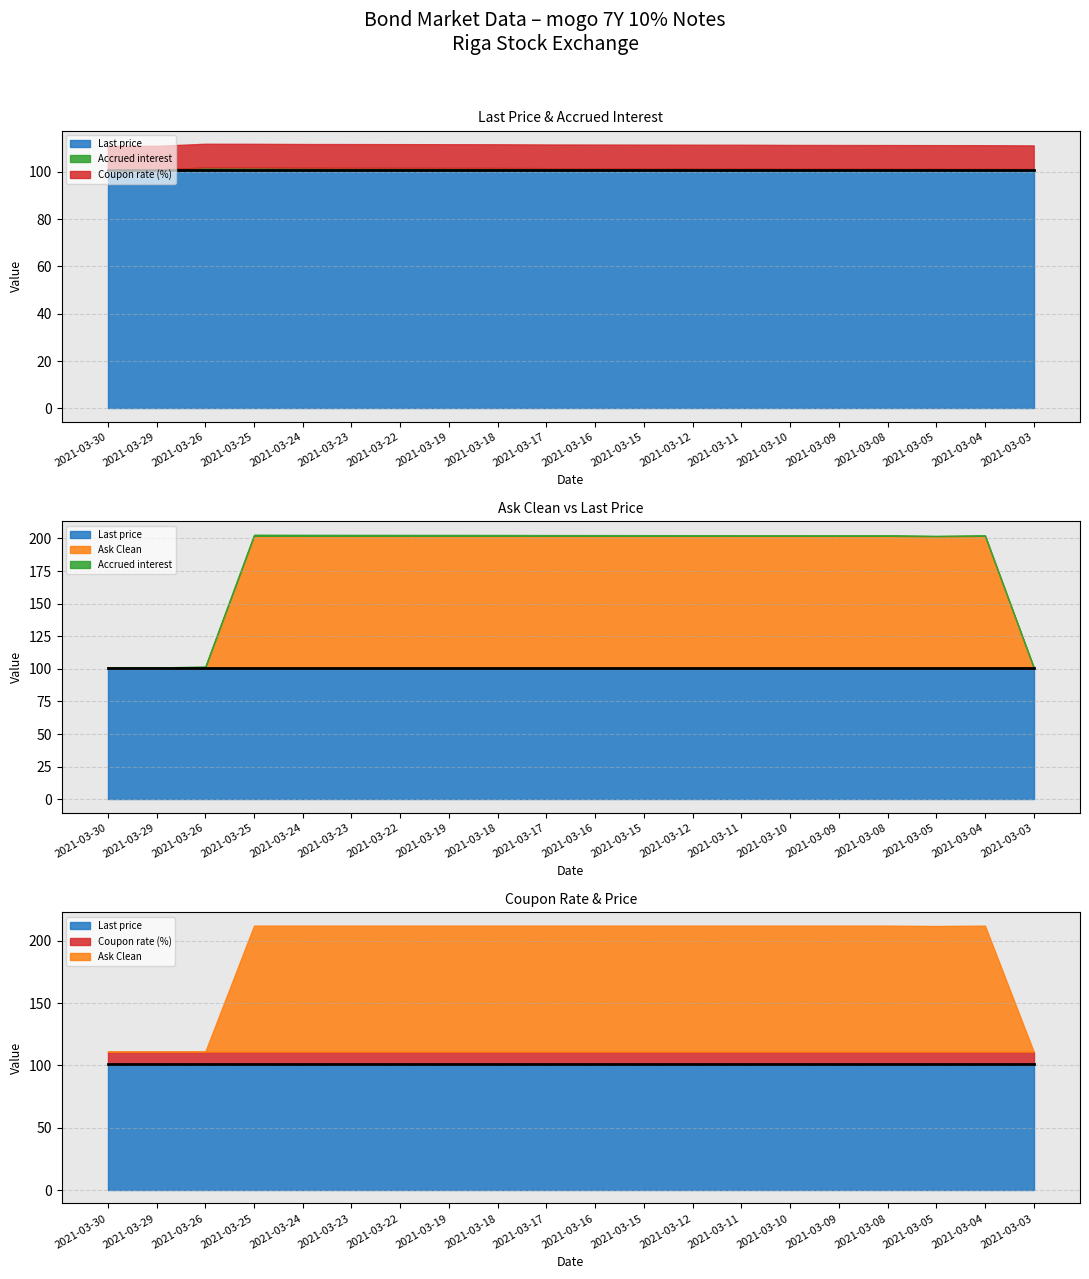

The Coupon rate (%) series shows 10.0 at 2021-03-18. True or false?

True